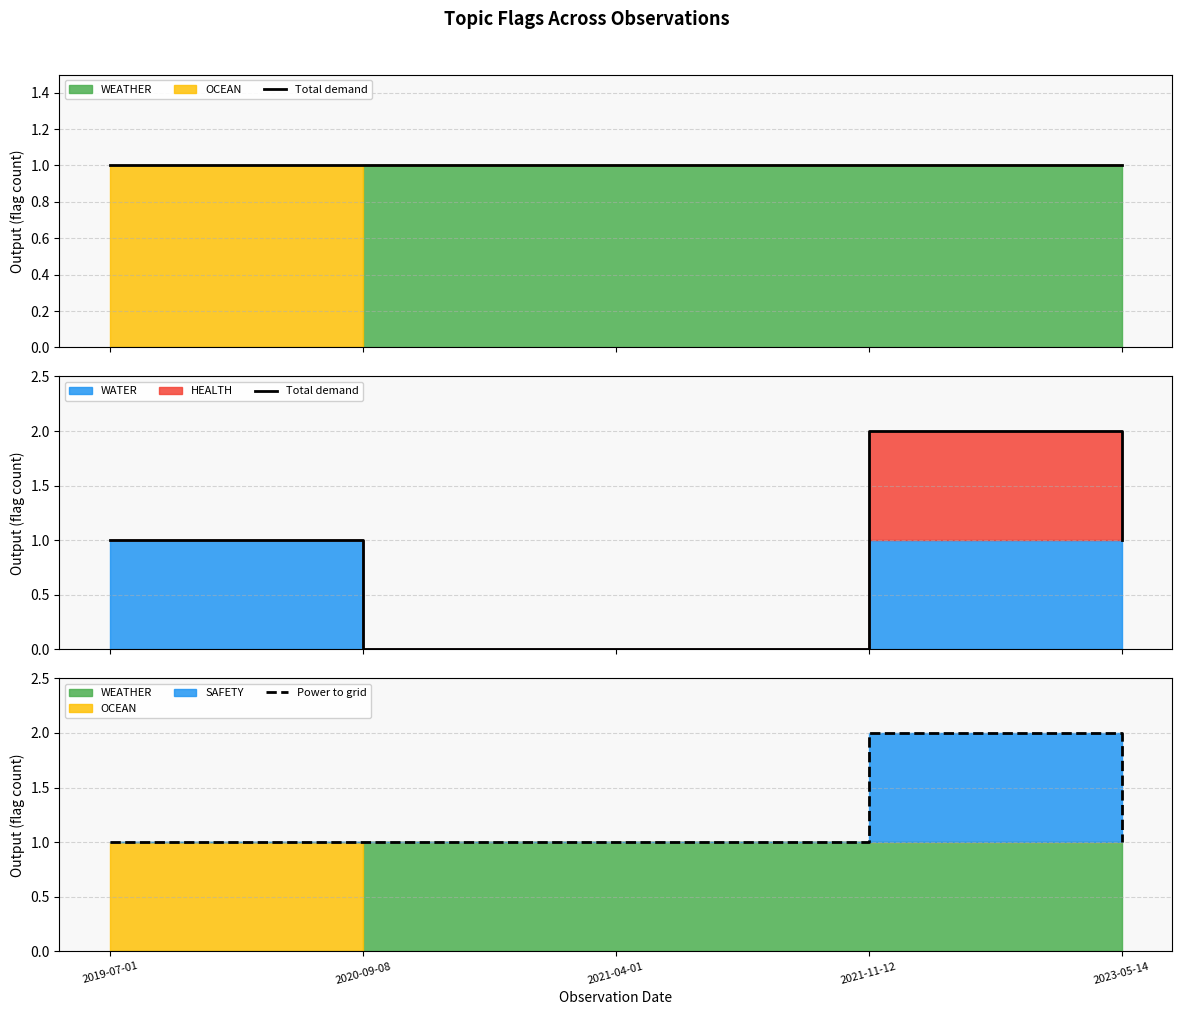

What is the label of the 5th point from the left?

2023-05-14